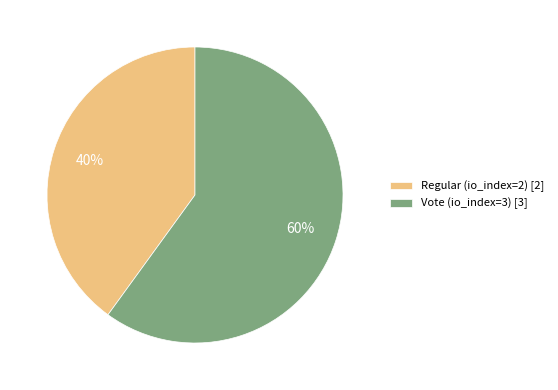

Rank the categories by value from lowest to highest.

Regular (io_index=2), Vote (io_index=3)